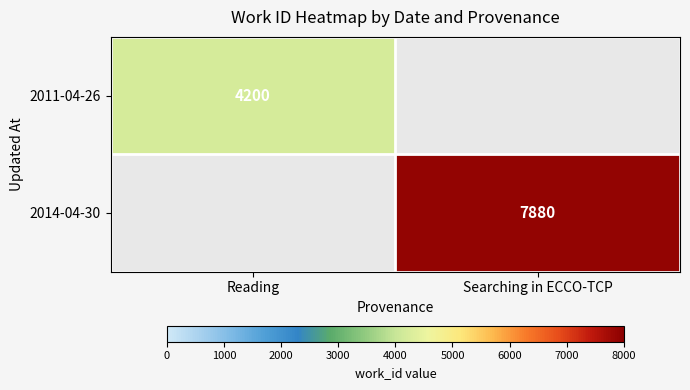

The value of 2014-04-30 at Searching in ECCO-TCP is 7880. True or false?

True